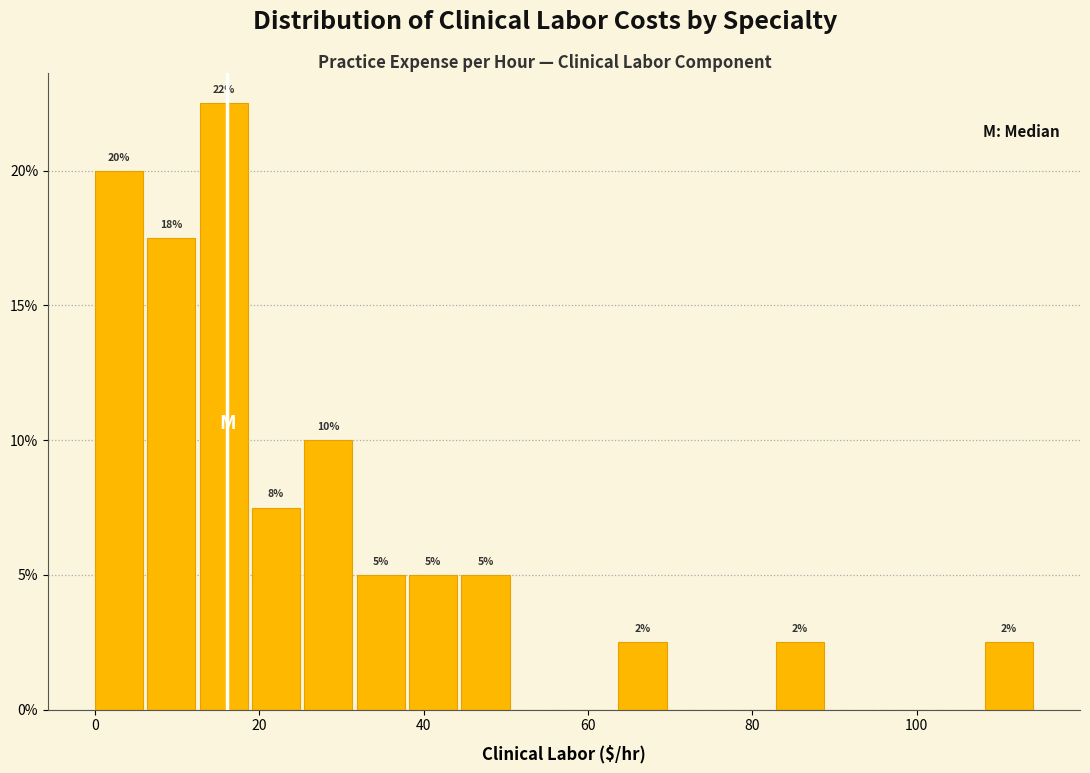

Around what value on the x-axis is the tallest bar? Give the approximate position of its centre, as read against the axis.

16